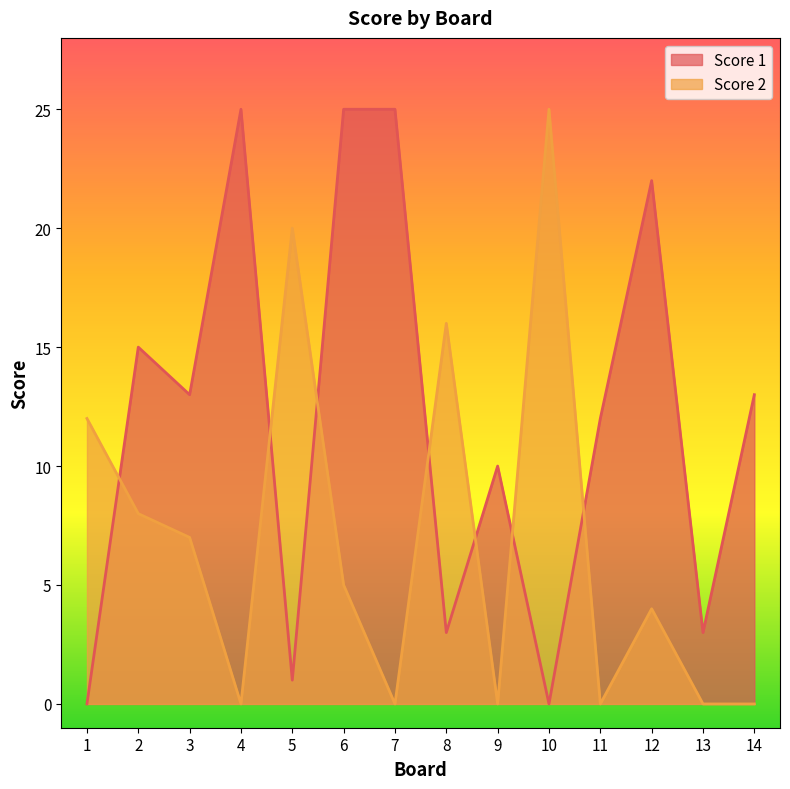

At which category does the chart reach its minimum across all series?

1